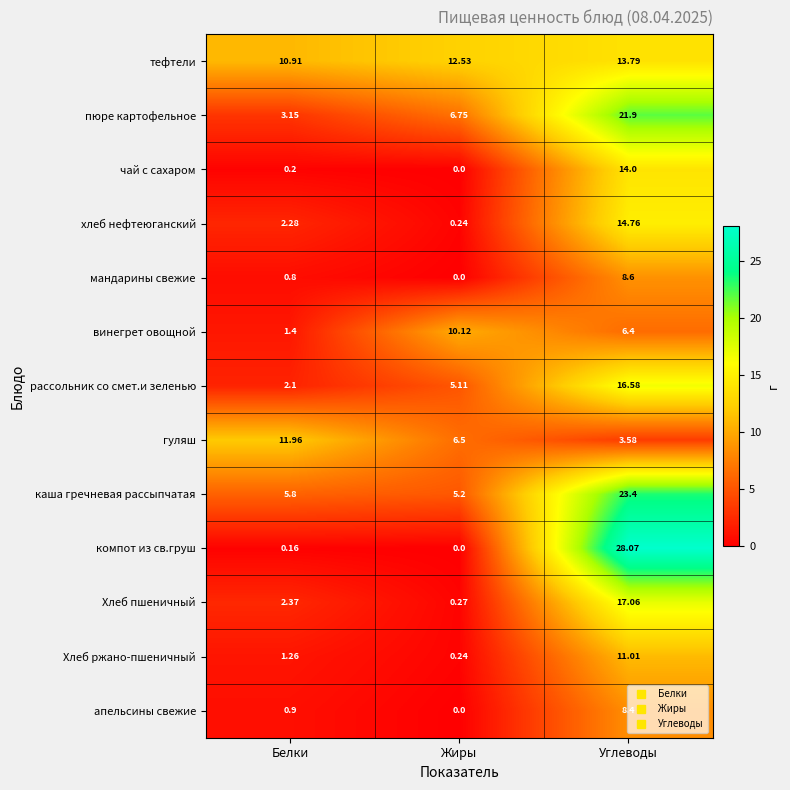

How many distinct data groups are displayed?

13